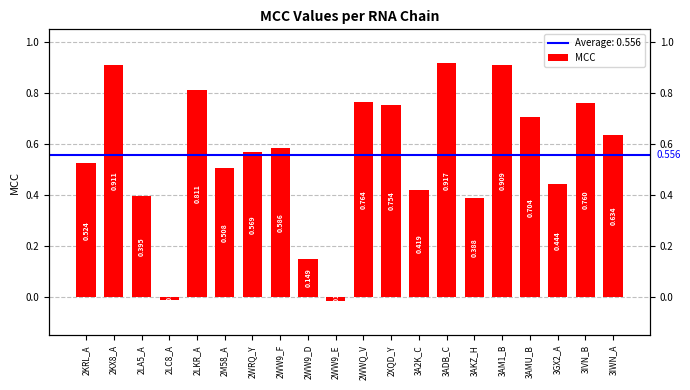

Reading right to left, list all the values displayed in this chart.

3IWN_A=0.6	3IVN_B=0.8	3GX2_A=0.4	3AMU_B=0.7	3AM1_B=0.9	3AKZ_H=0.4	3ADB_C=0.9	3A2K_C=0.4	2XQD_Y=0.8	2WWQ_V=0.8	2WW9_E=-0.0	2WW9_D=0.1	2WW9_F=0.6	2WRQ_Y=0.6	2M58_A=0.5	2LKR_A=0.8	2LC8_A=-0.0	2LA5_A=0.4	2KX8_A=0.9	2KRL_A=0.5